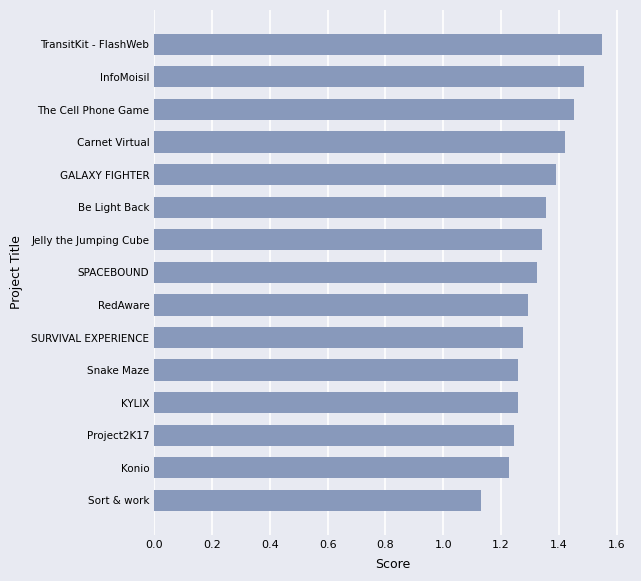

What is the difference between the maximum and minimum values?

0.4